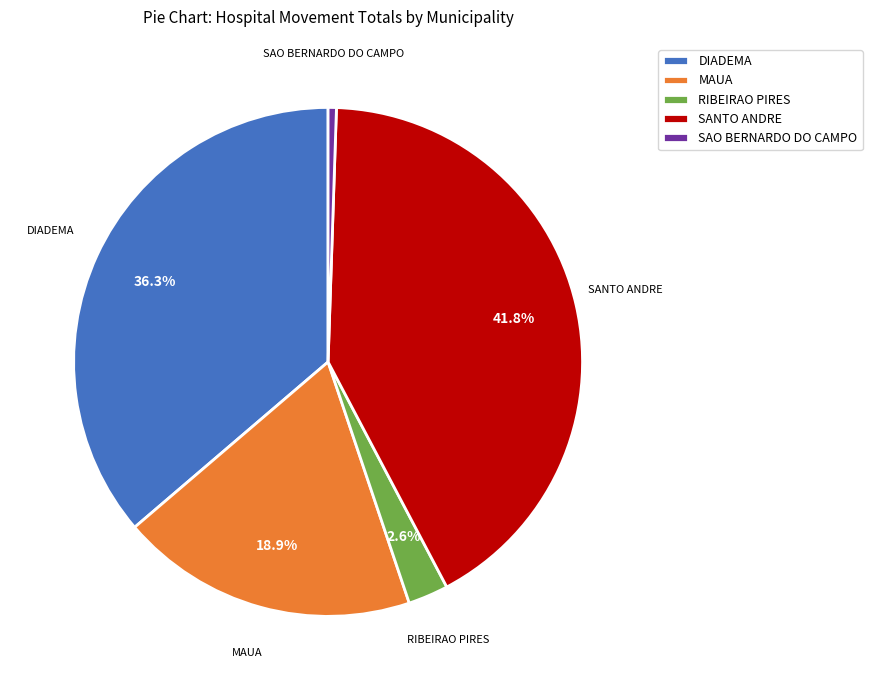

Do MAUA and SAO BERNARDO DO CAMPO together represent more than half of the pie?

No